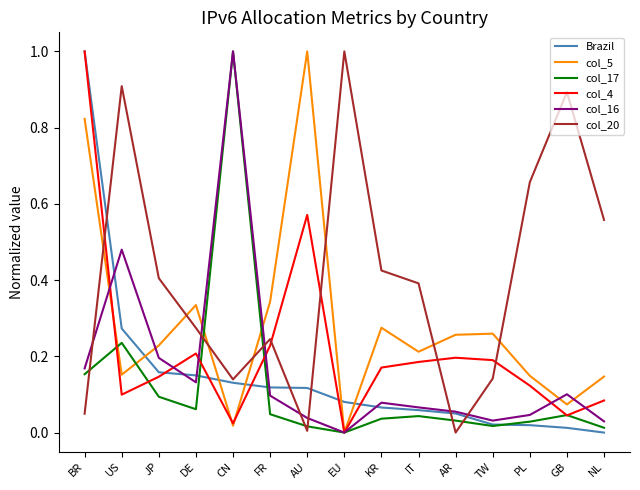

What is the greatest value displayed?

1.0